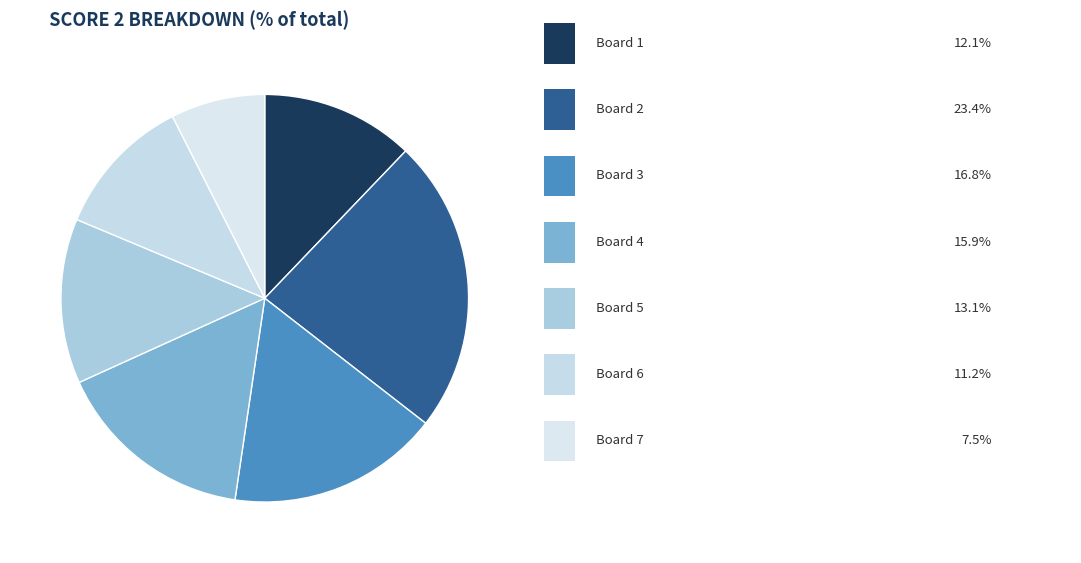

How many segments does this pie chart have?

7